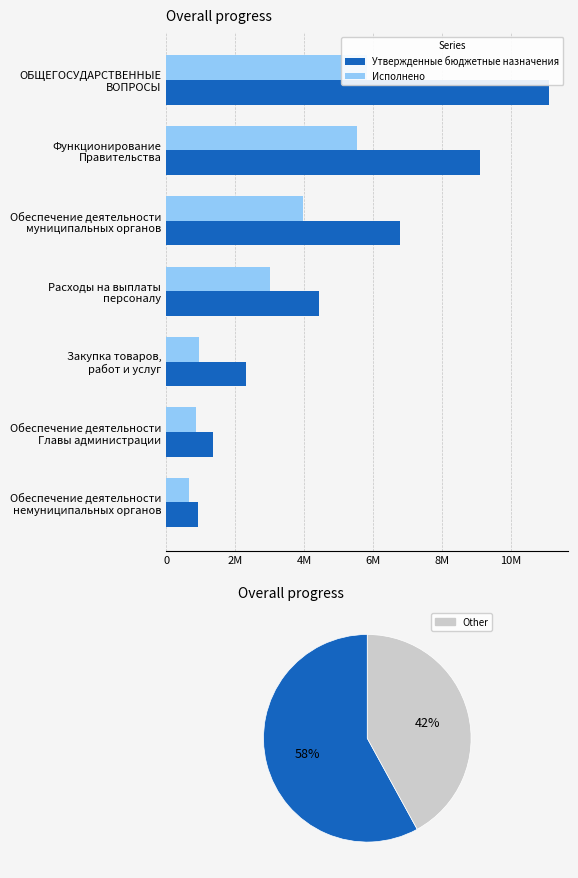

How many values in the Утвержденные бюджетные назначения series exceed 4422000?

3